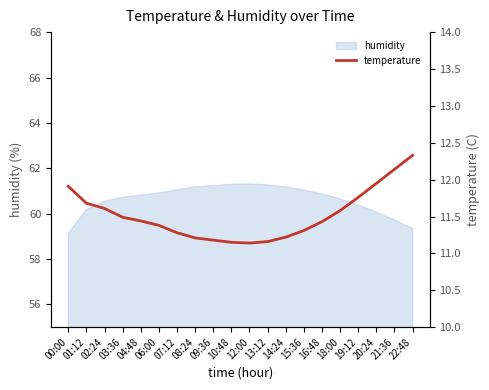

Does the chart have visible grid lines?

No